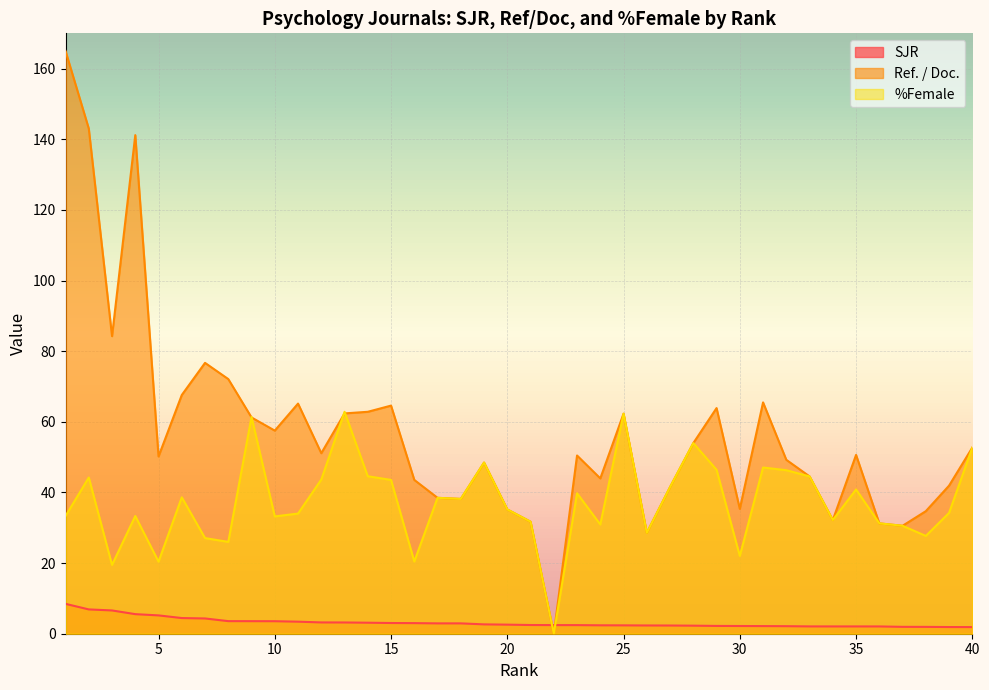

What is the difference between the SJR values at 18 and 34?

0.9